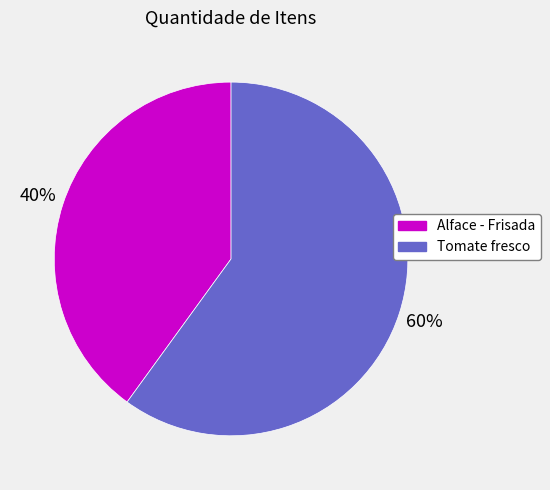

To the nearest percent, what is the combined percentage of Alface - Frisada and Tomate fresco?

100%